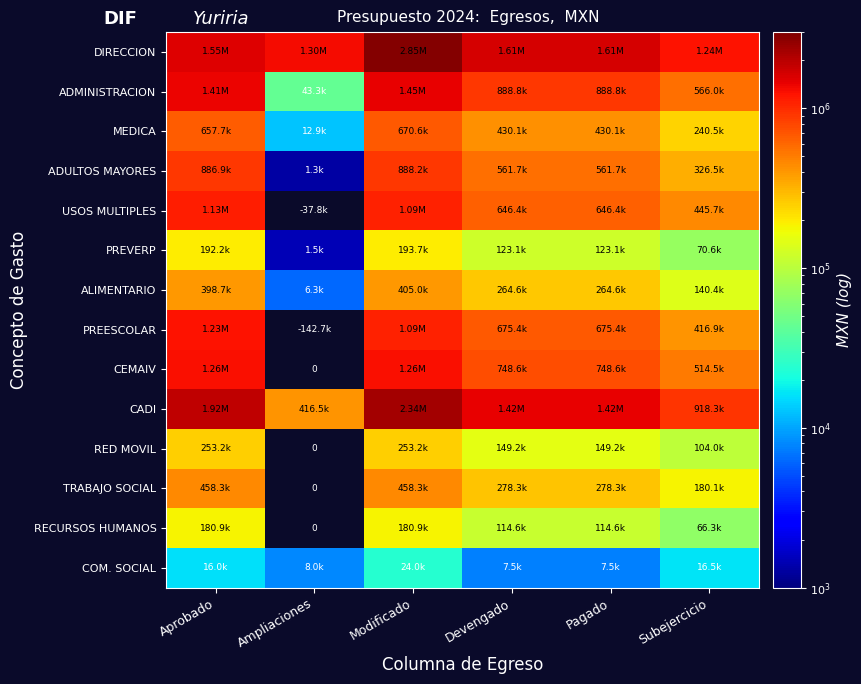

What is the difference between the highest and lowest values at Devengado?

1606866.7